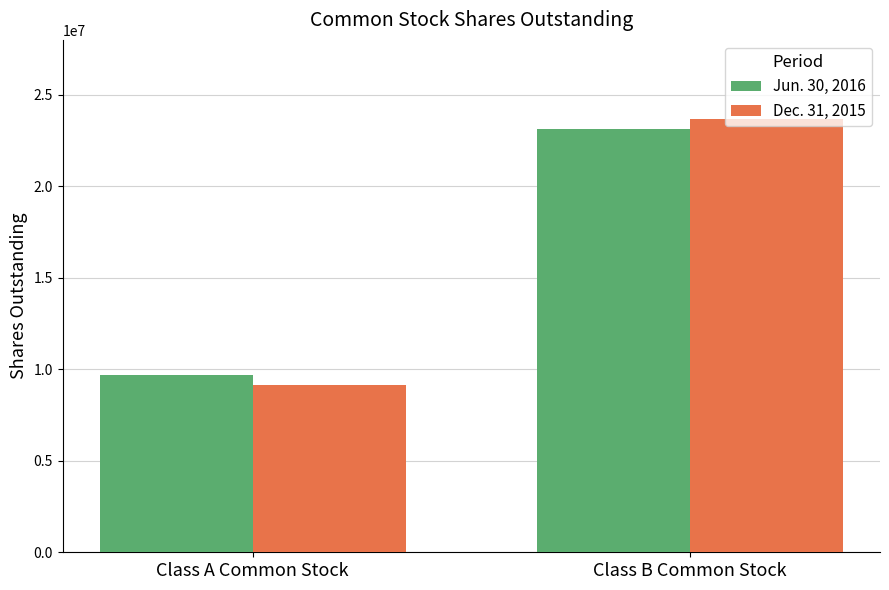

What are all the series names shown in the legend?

Jun. 30, 2016, Dec. 31, 2015